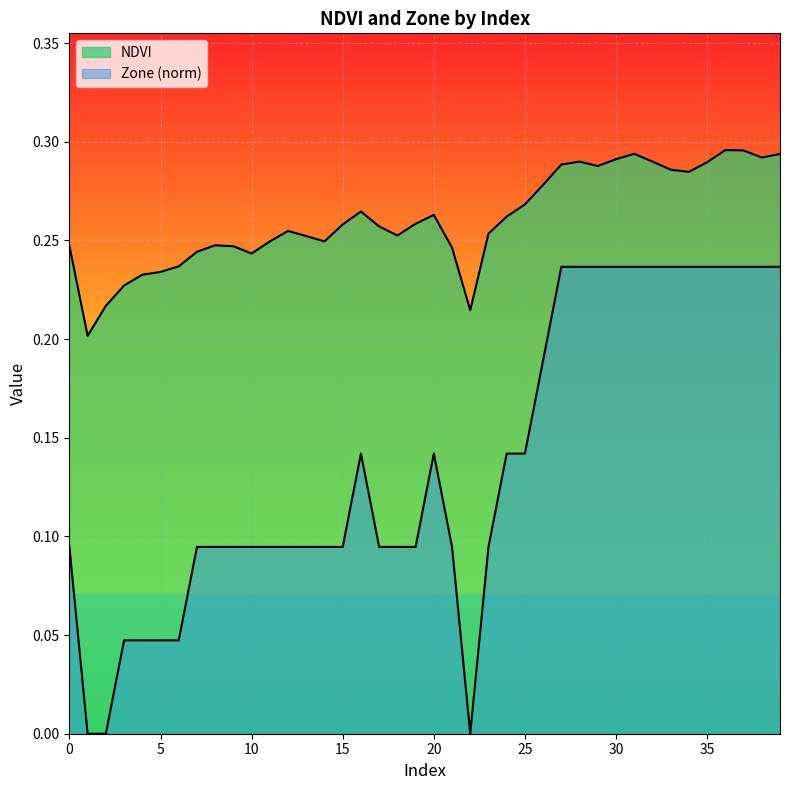

Between 32 and 7, which is larger?

32